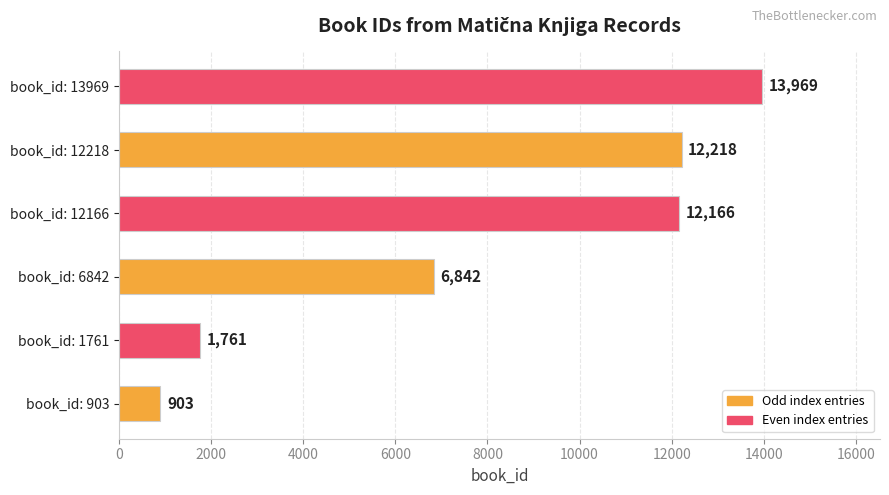

Where is the data nearest to the value 7436?

book_id: 6842